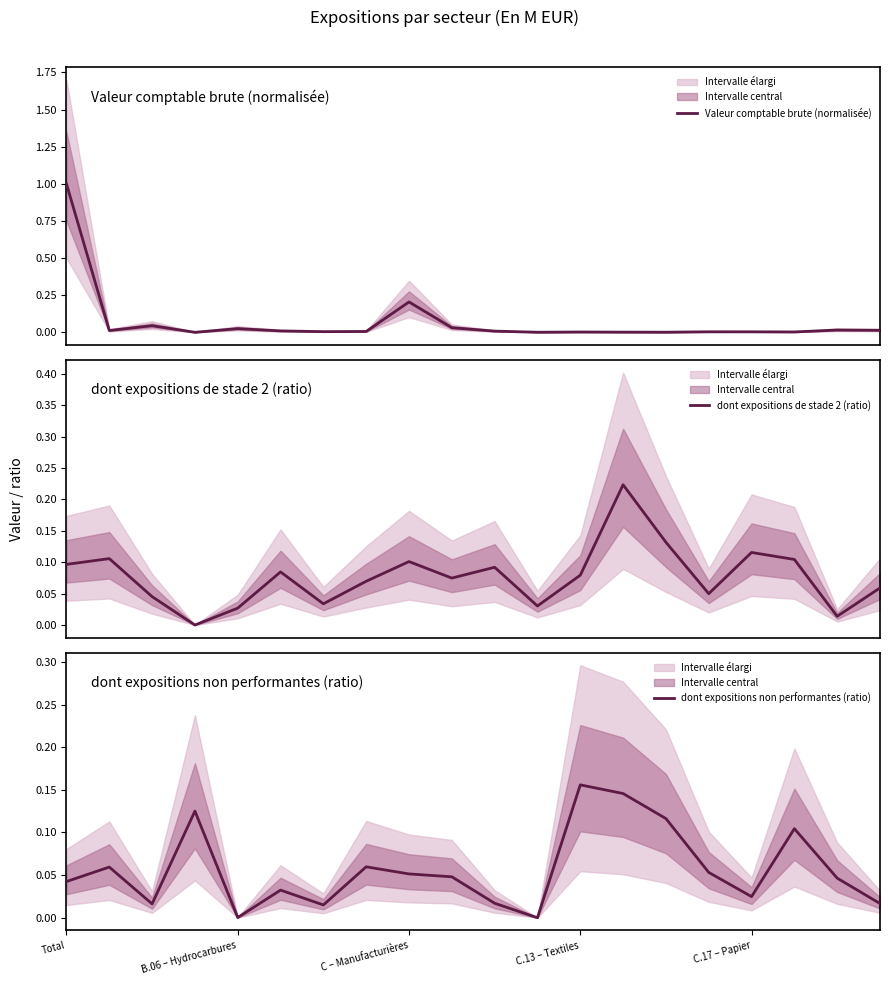

What are all the series names shown in the legend?

Valeur comptable brute (normalisée), dont expositions de stade 2 (ratio), dont expositions non performantes (ratio)